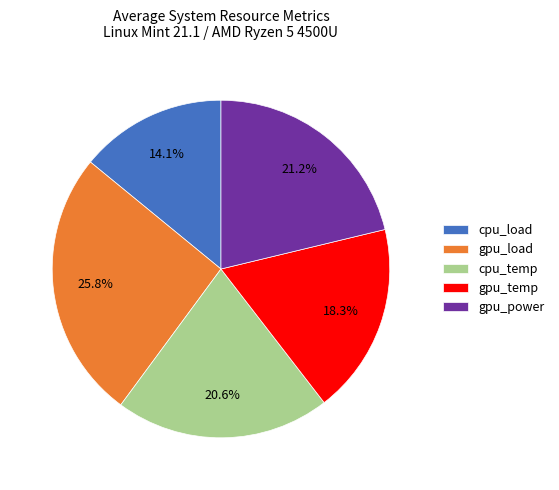

What is the ratio of the value at cpu_load to the value at gpu_load?

0.5